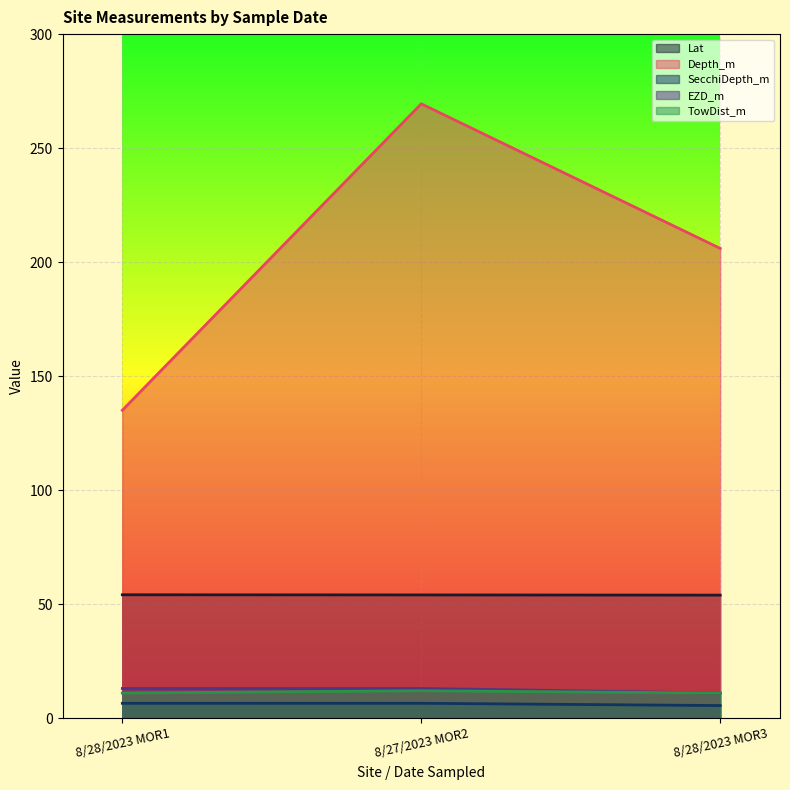

Reading left to right, list all the values displayed in this chart.

Lat: 8/28/2023 MOR1=54.1	8/27/2023 MOR2=54.0	8/28/2023 MOR3=53.9
Depth_m: 8/28/2023 MOR1=135.0	8/27/2023 MOR2=269.4	8/28/2023 MOR3=206.0
SecchiDepth_m: 8/28/2023 MOR1=6.5	8/27/2023 MOR2=6.5	8/28/2023 MOR3=5.5
EZD_m: 8/28/2023 MOR1=13.0	8/27/2023 MOR2=13.0	8/28/2023 MOR3=11.0
TowDist_m: 8/28/2023 MOR1=11.0	8/27/2023 MOR2=12.0	8/28/2023 MOR3=11.0